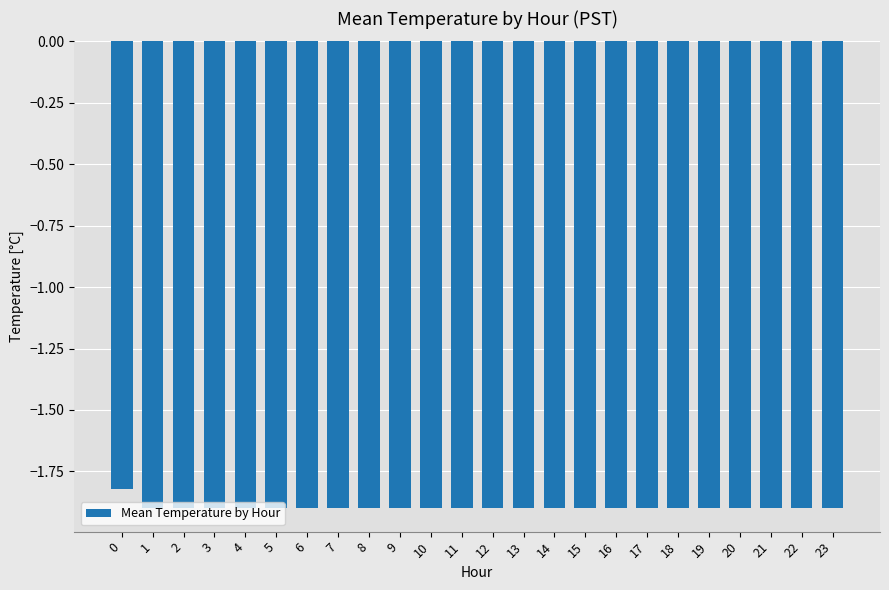

The chart shows a value of -0.5 at 22. True or false?

False